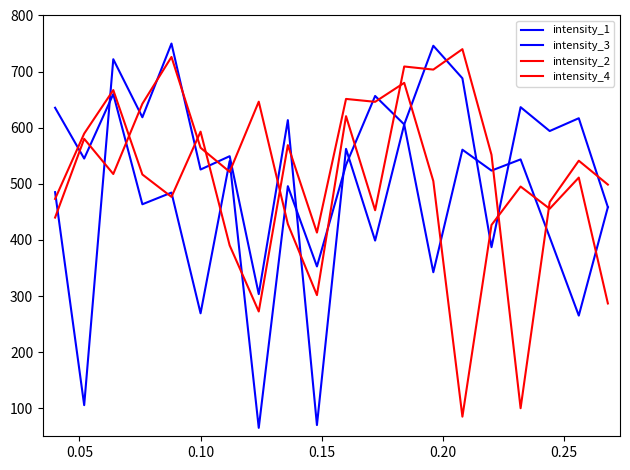

Does the chart display data point markers on the line(s)?

No